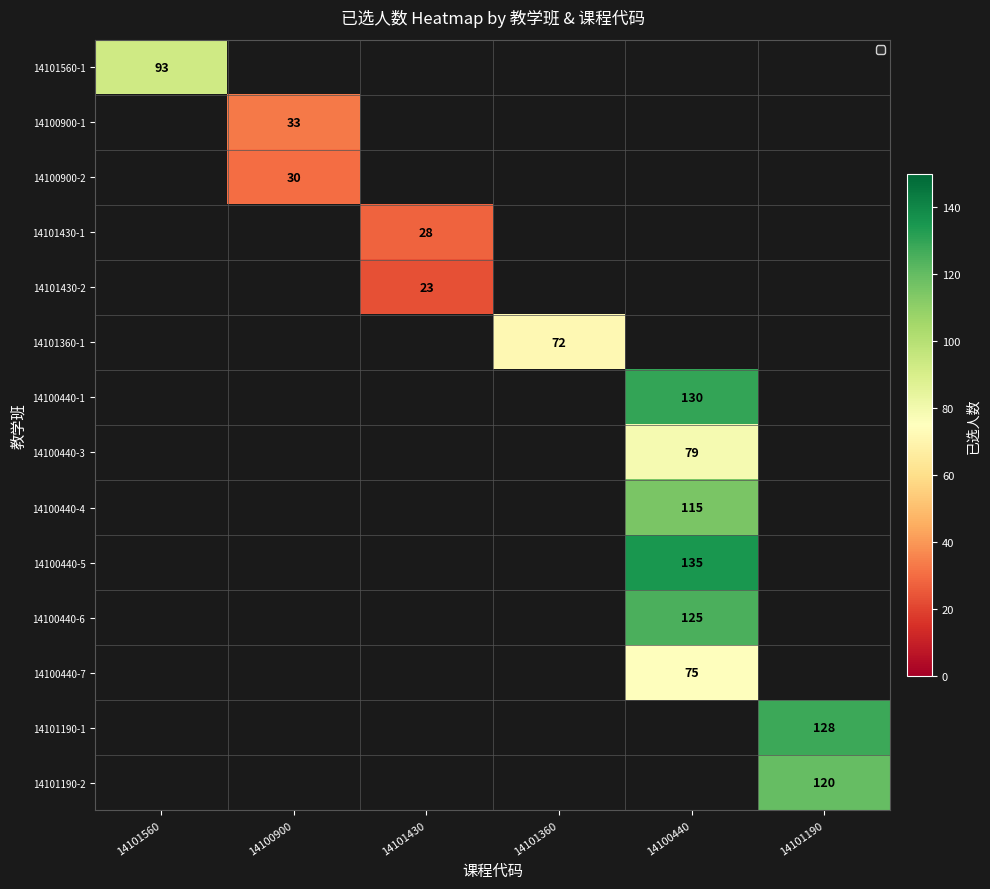

Which label corresponds to the smallest value in the chart?

14101430